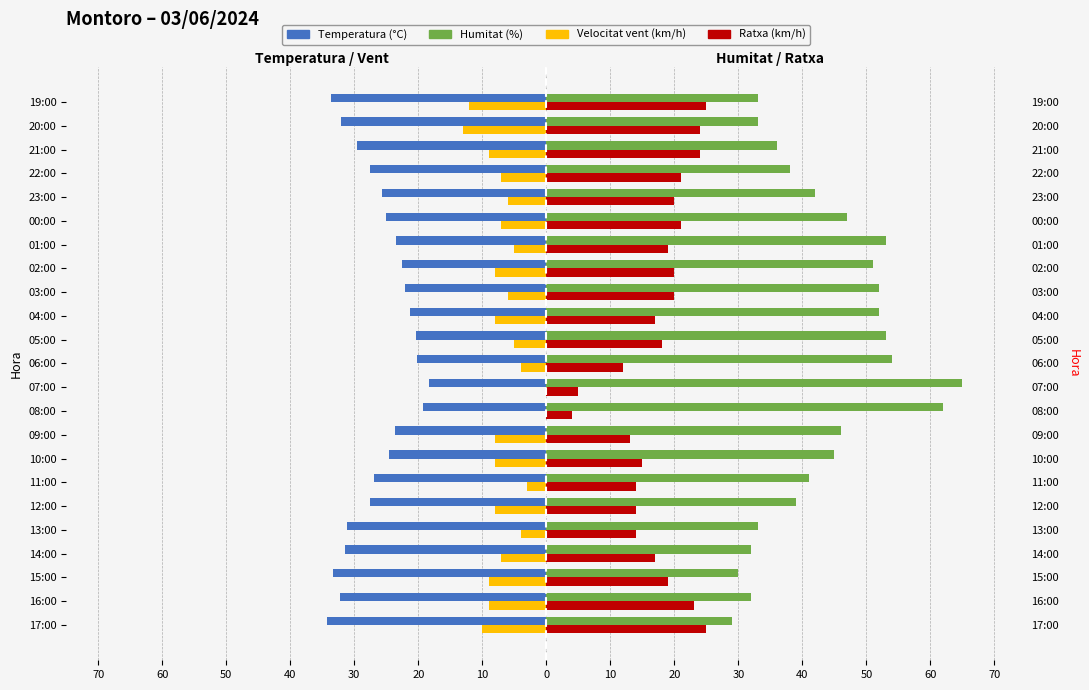

At 06:00, list the series in order from largest to smallest.

Humitat (%), Ratxa (km/h), Velocitat vent (km/h), Temperatura (°C)